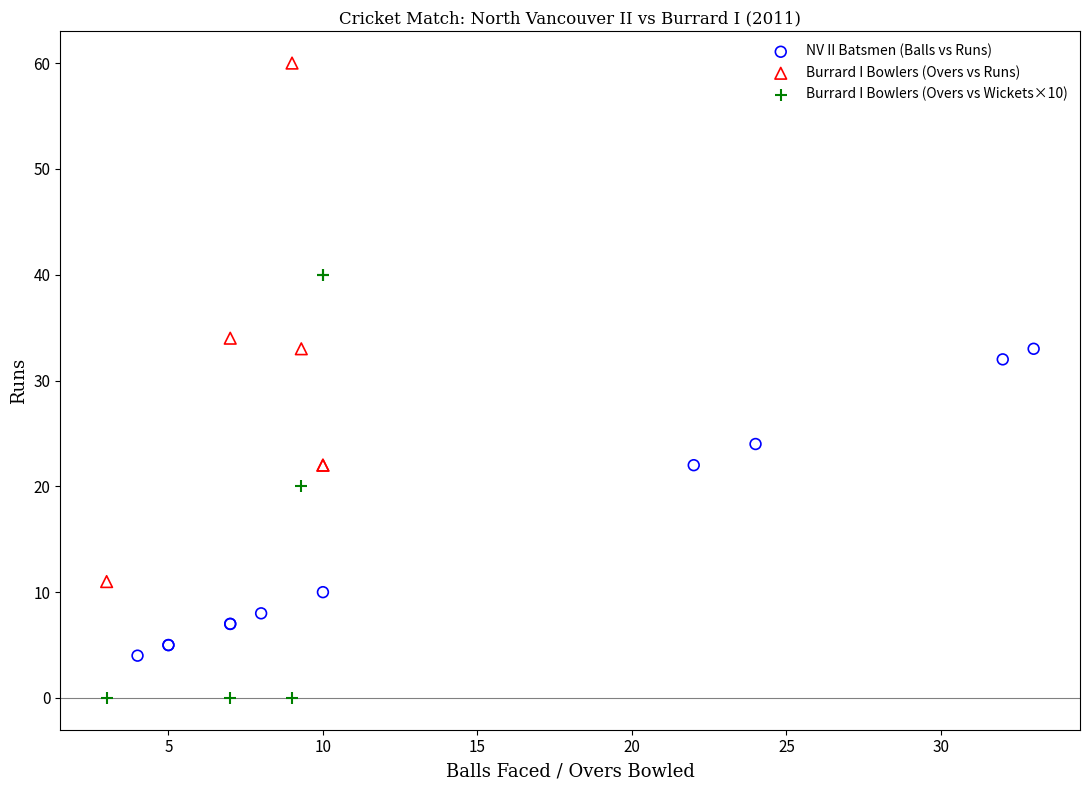

Which series reaches the minimum Y coordinate?

Burrard I Bowlers (Overs vs Wickets×10)